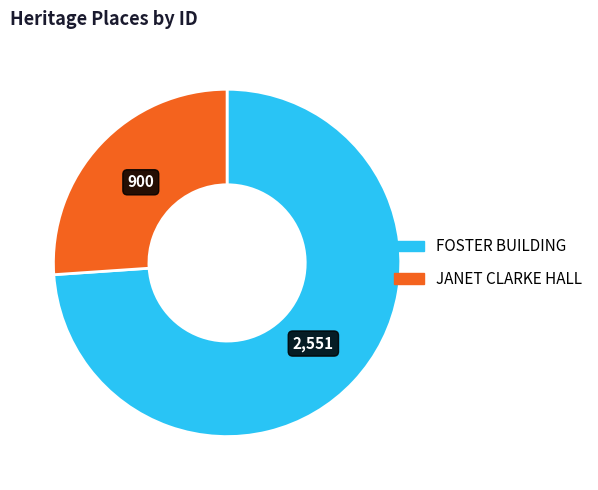

Rank the categories by value from highest to lowest.

FOSTER BUILDING, JANET CLARKE HALL